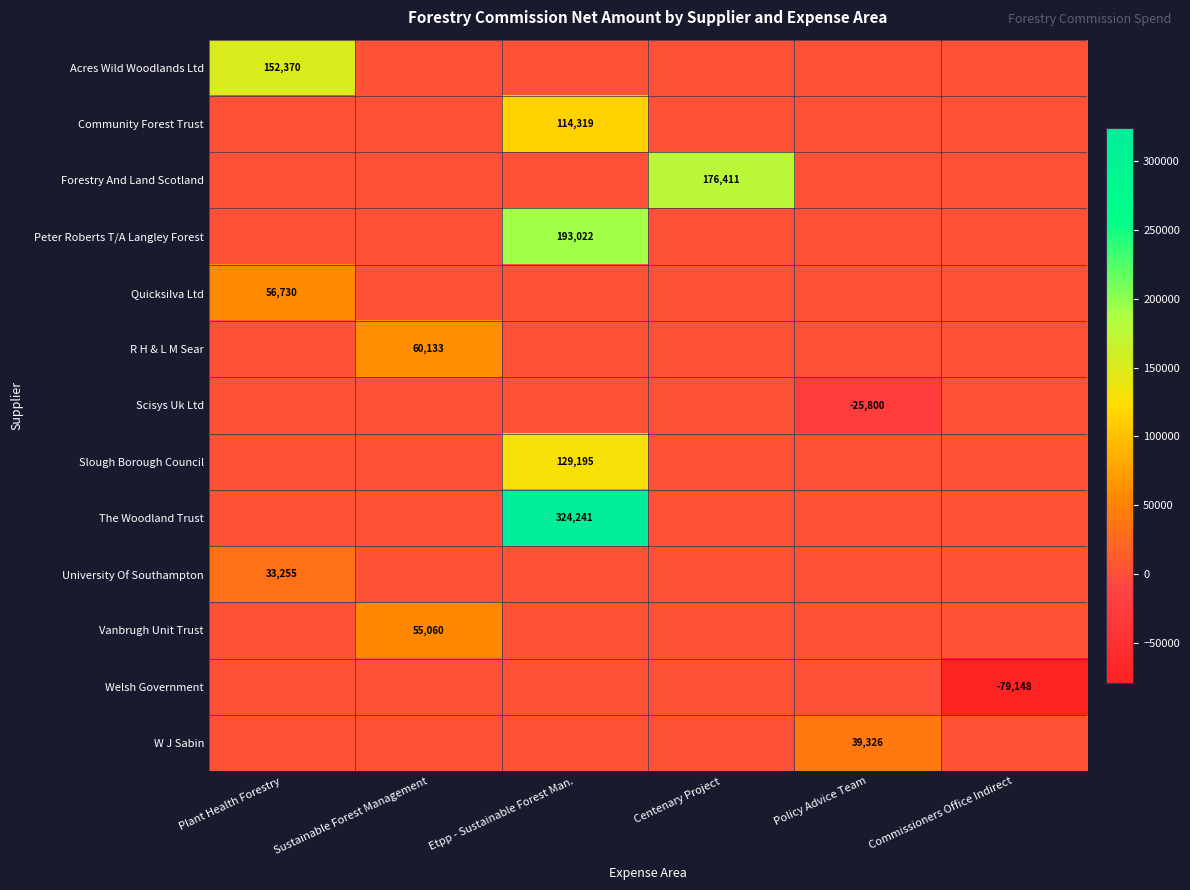

The value of R H & L M Sear at Sustainable Forest Management is 60133. True or false?

True